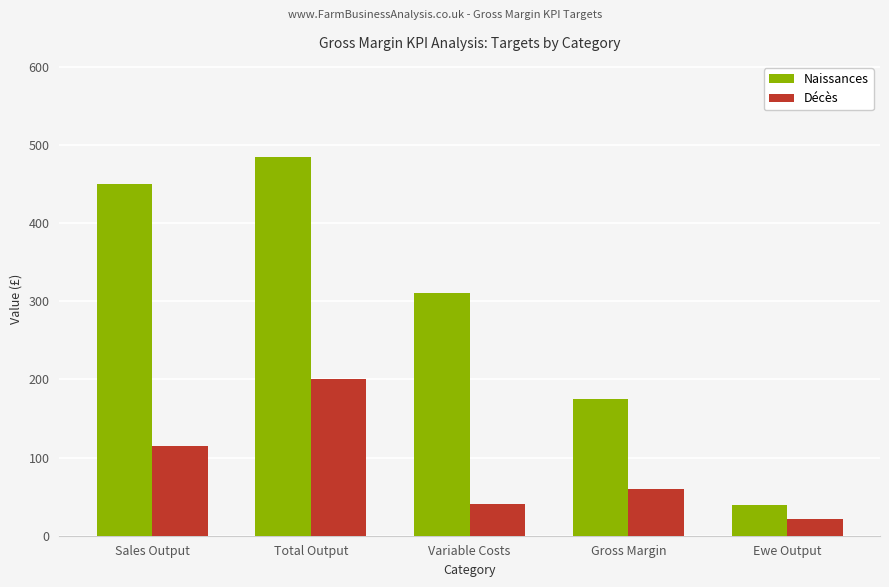

True or false: Décès has a value of 60 at Gross Margin.

True